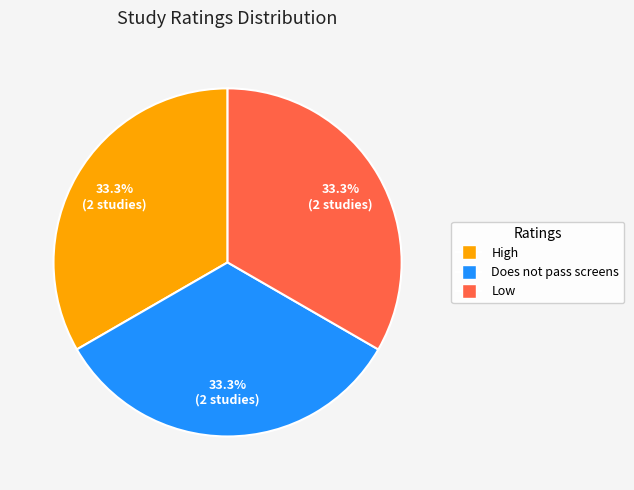

What portion of the pie excludes Does not pass screens?

66.7%